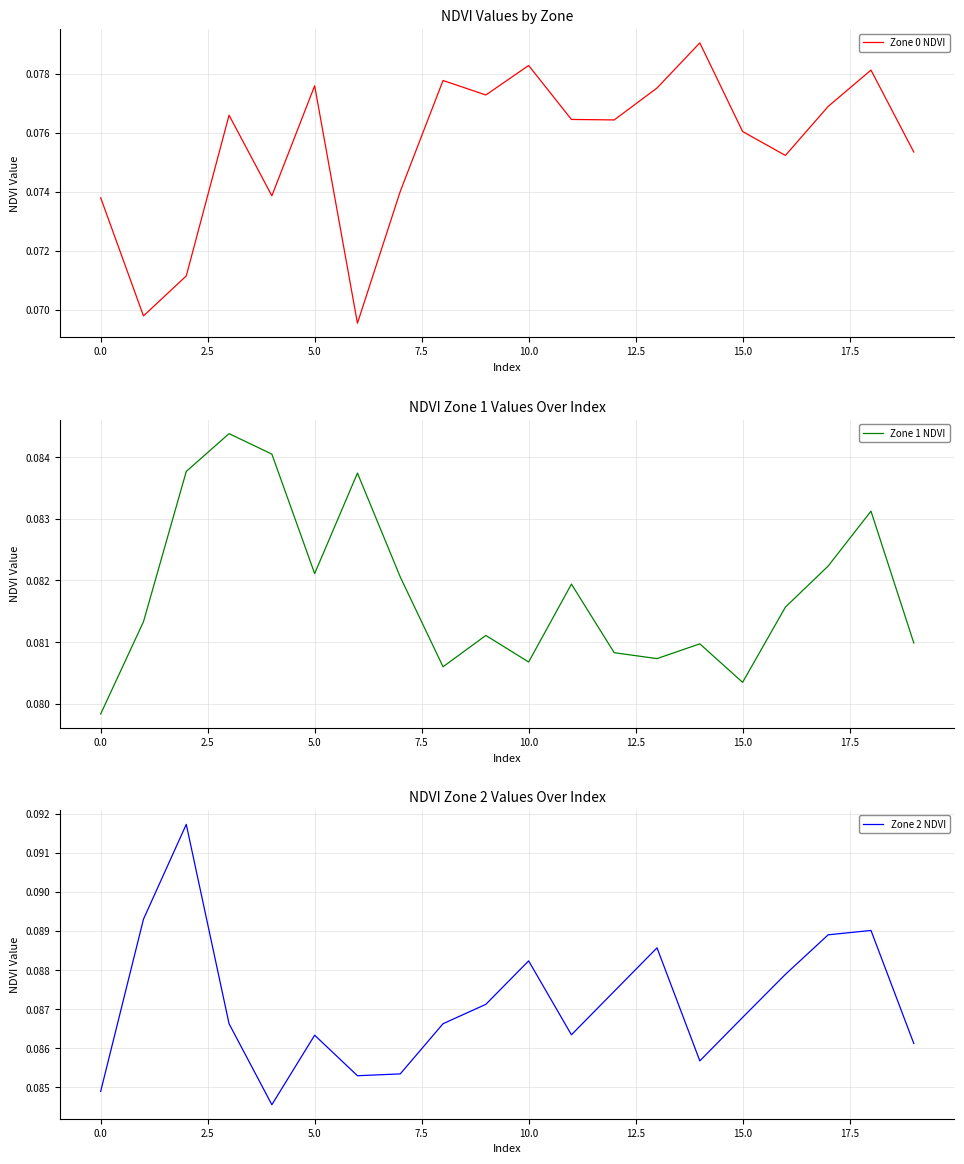

True or false: Zone 2 NDVI and Zone 0 NDVI intersect in this chart.

False